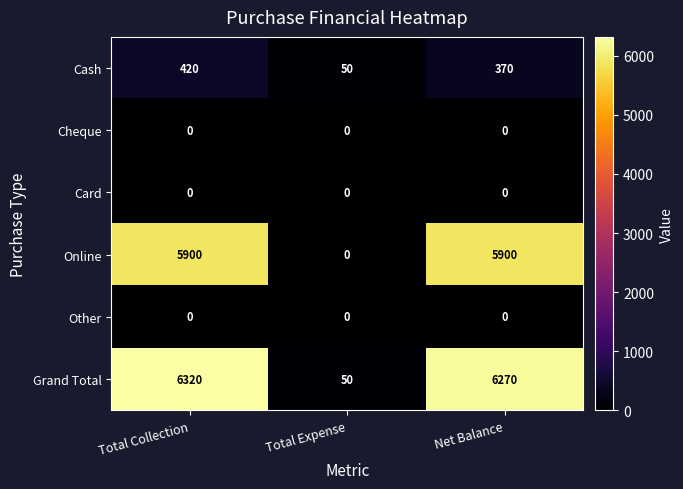

At which label does Grand Total first exceed 6270?

Total Collection